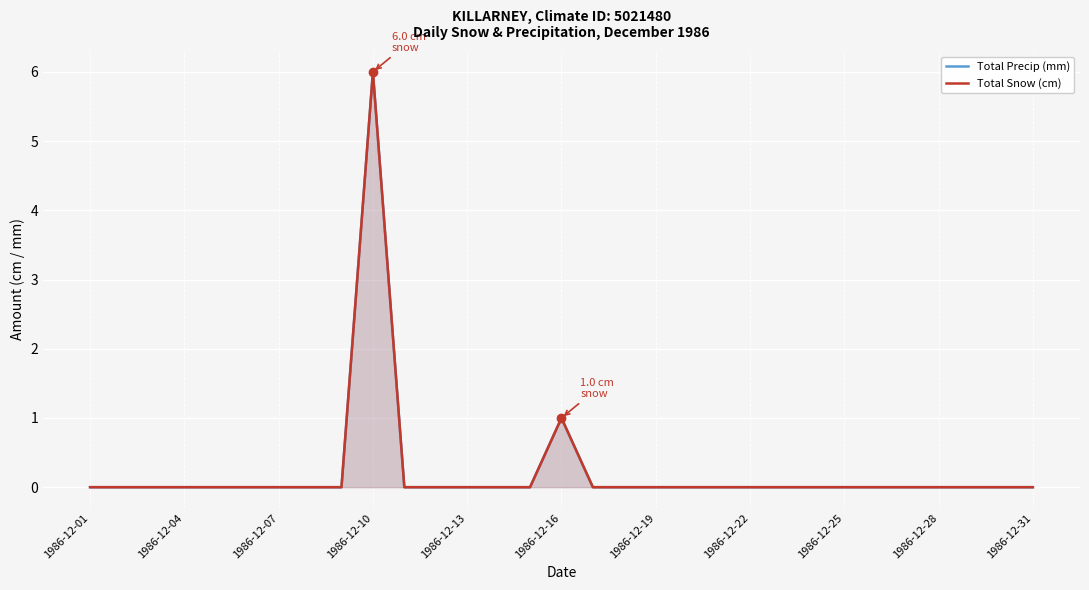

Which has a higher value, 28 or 30?

28